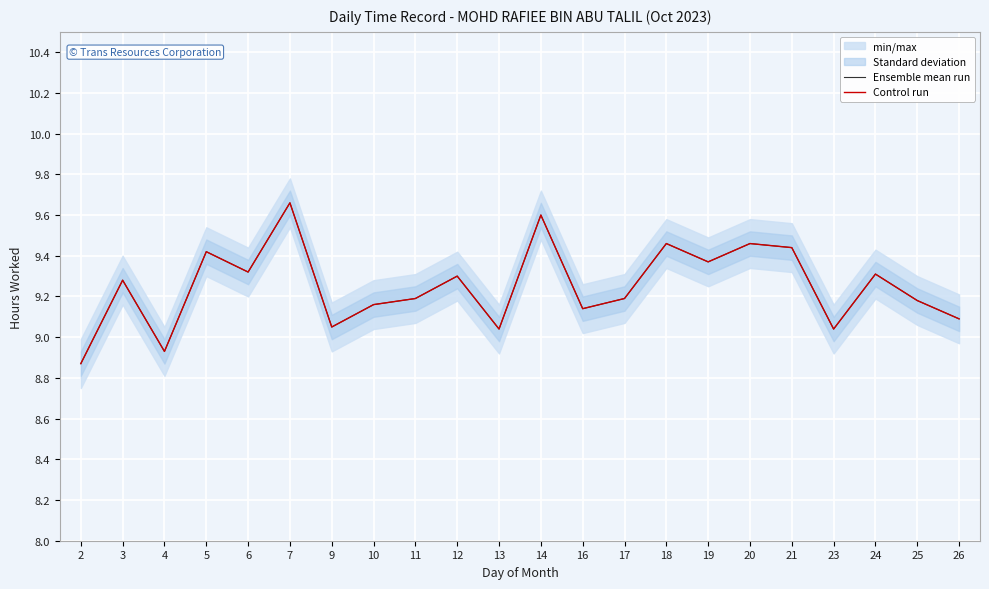

Where is the first local maximum for Ensemble mean run?

3